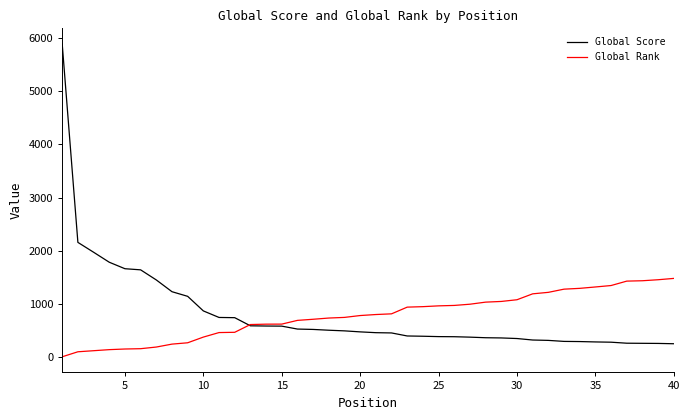

Is this an area chart (filled region under the line)?

No